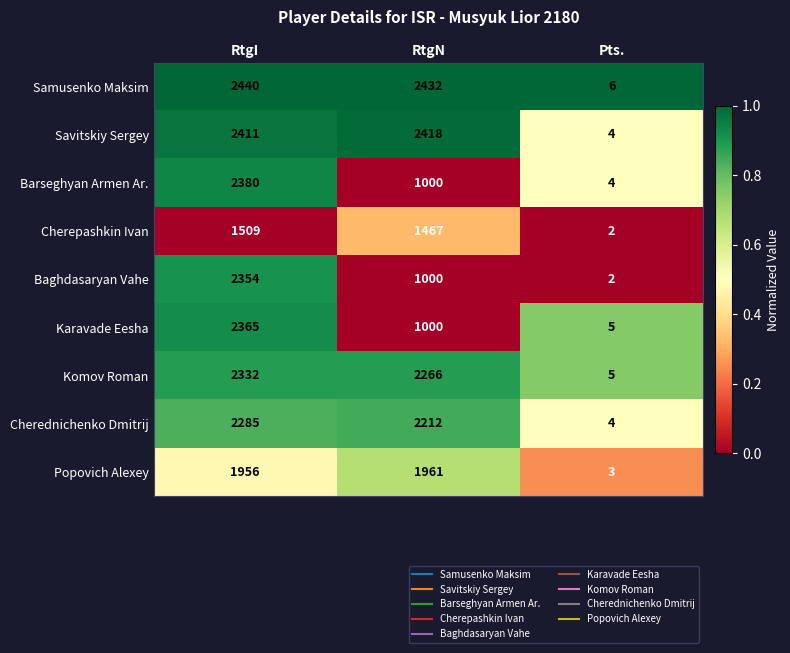

Which category has the lowest value across all series?

Pts.